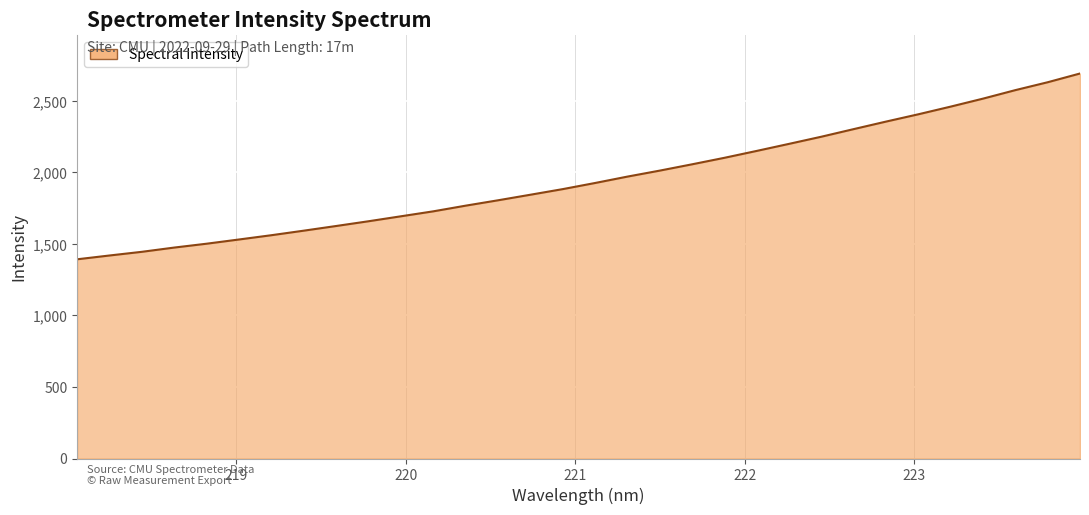

Does the chart display data point markers on the line(s)?

No